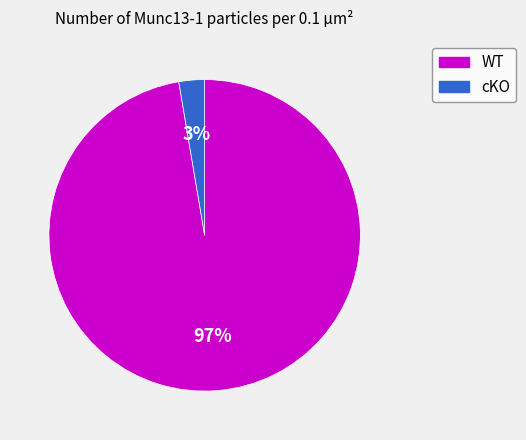

Do WT and cKO together represent more than half of the pie?

Yes